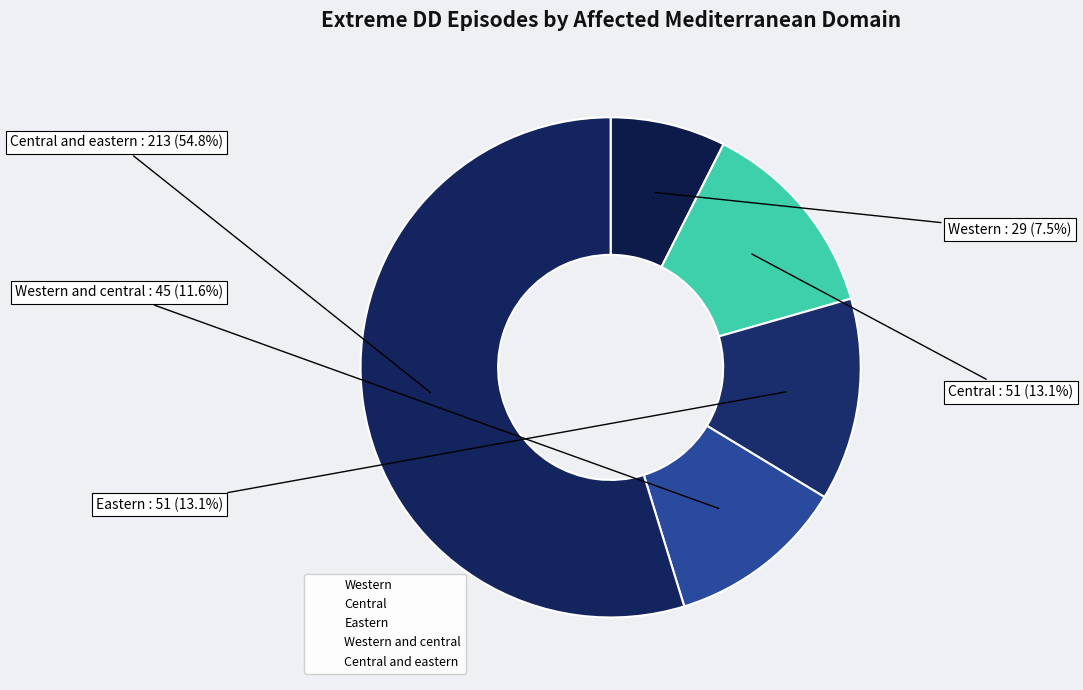

How many slices are in this pie chart?

5